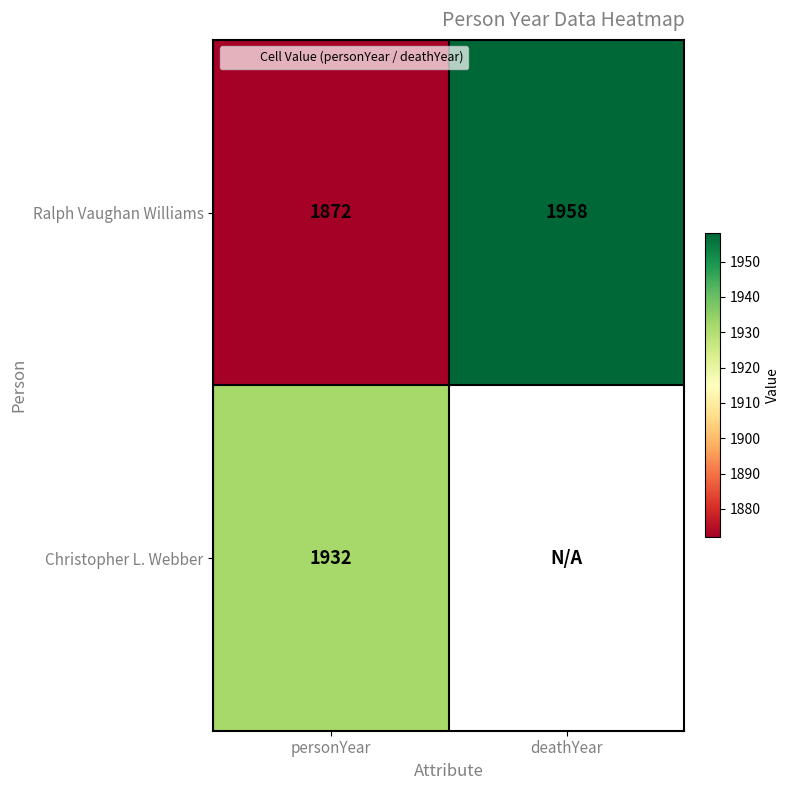

True or false: Ralph Vaughan Williams has a value of 2611 at personYear.

False